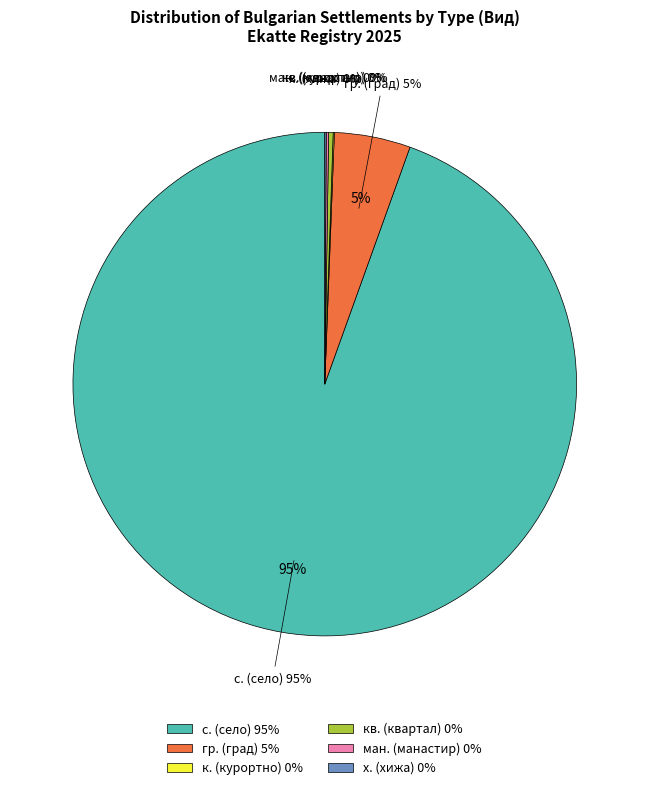

Is BG4 the majority of the pie?

No